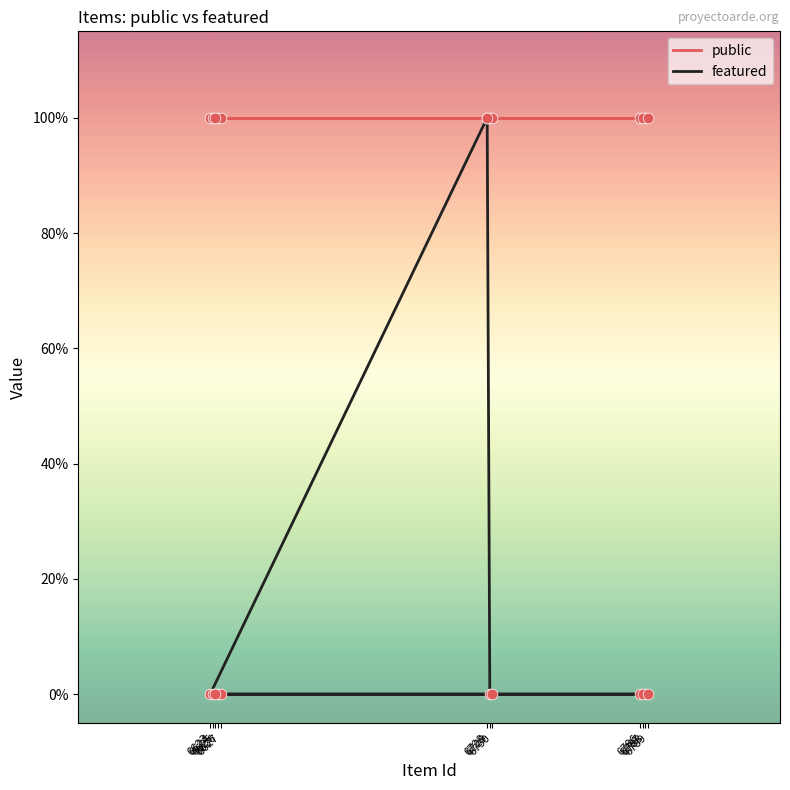

Which series has the largest Y range (max minus min)?

featured